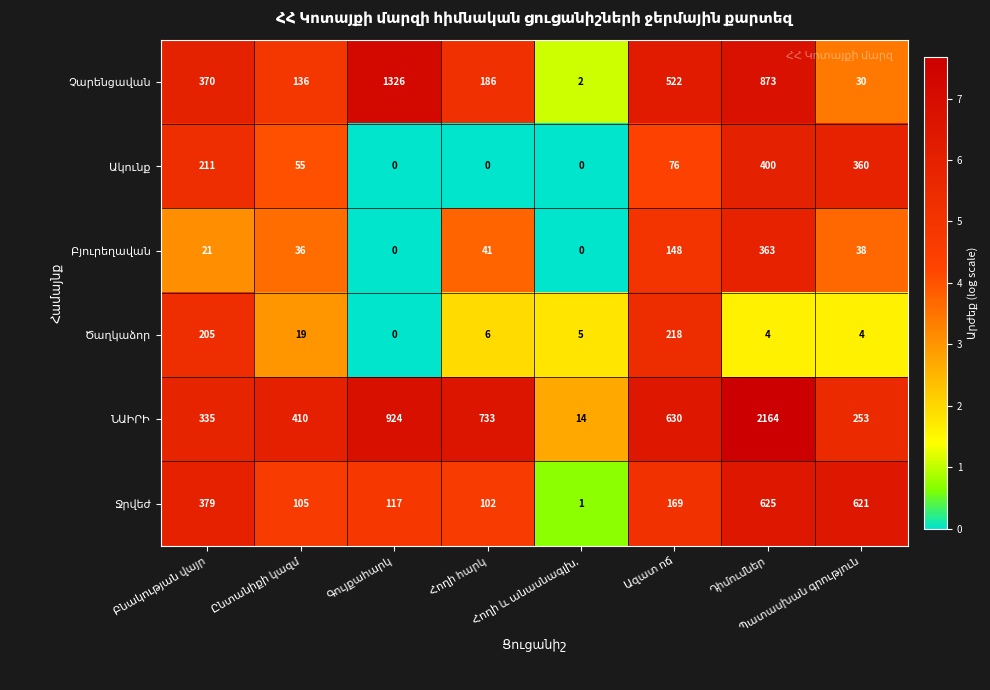

Count the number of categories in the chart.

8